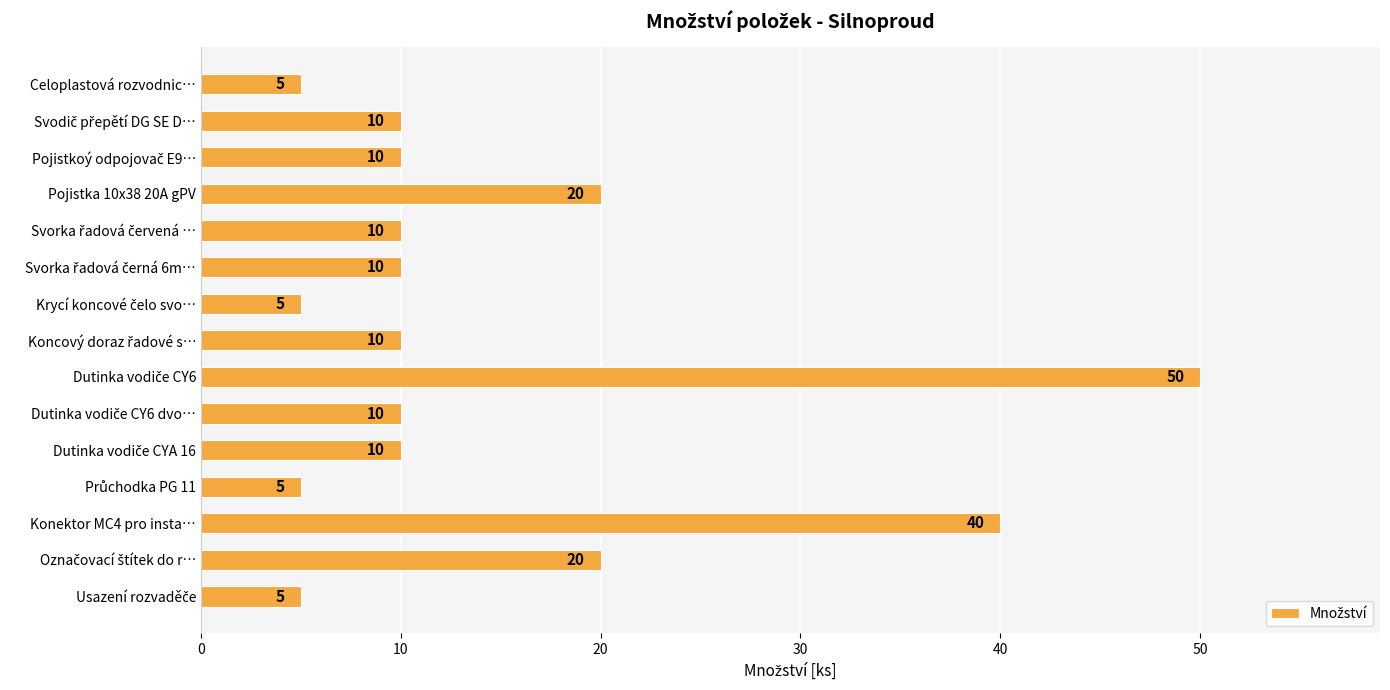

What position from the bottom is Celoplastová rozvodnic…?

15